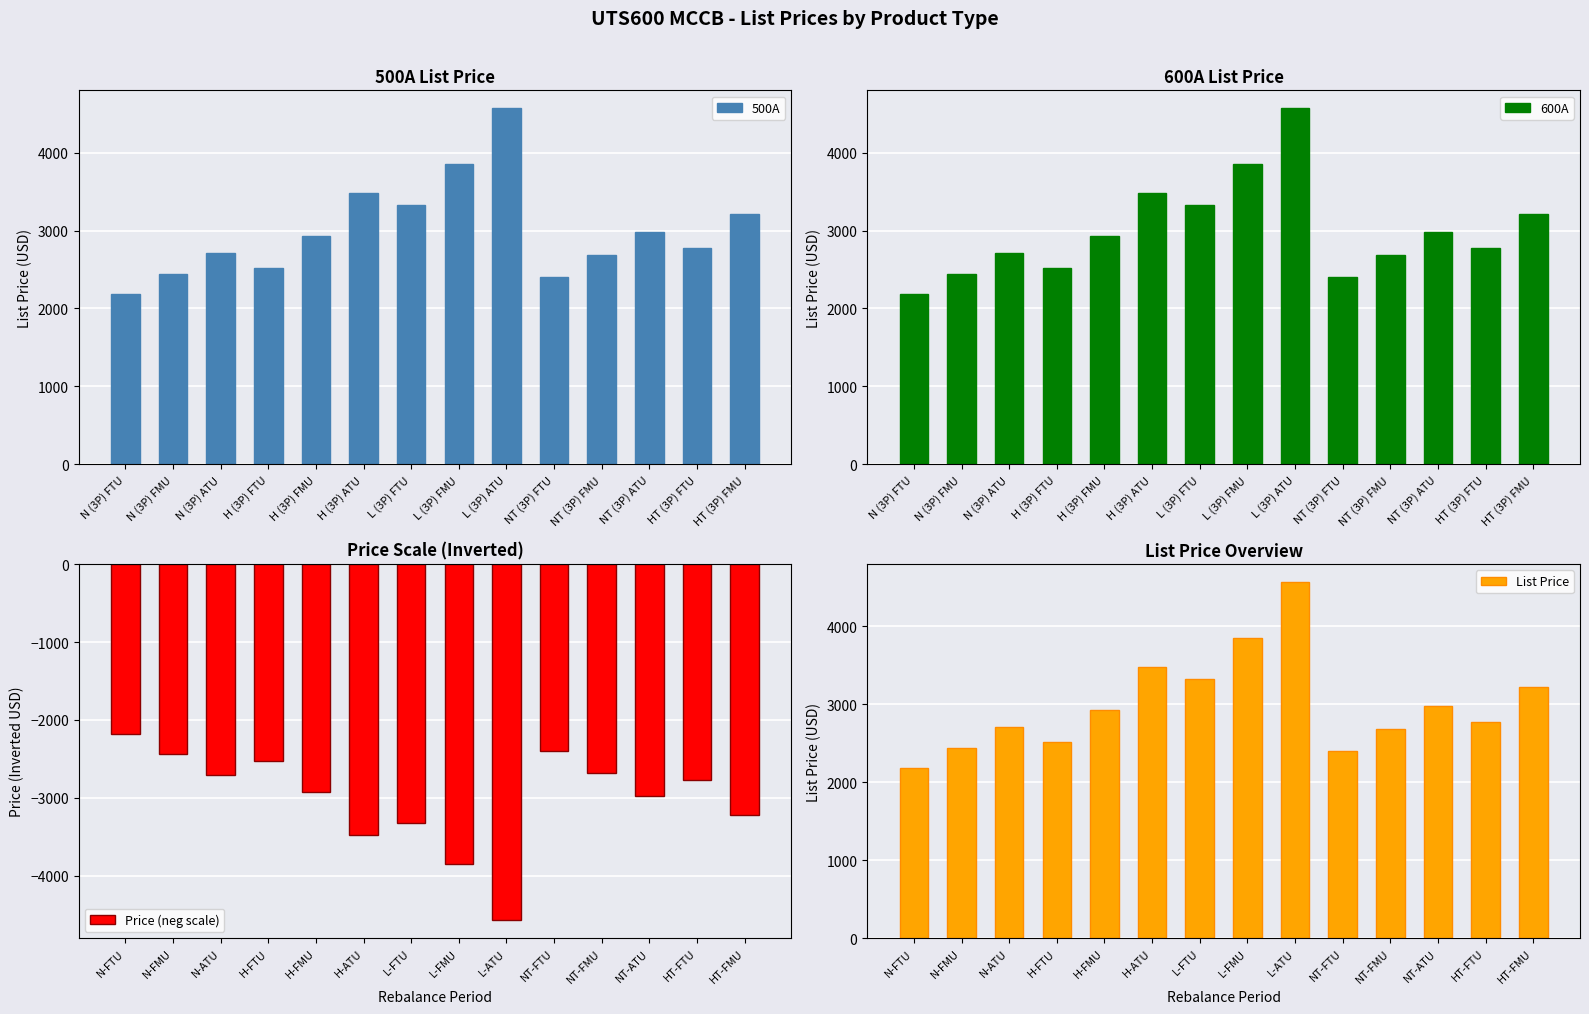

Is it true that 600A equals 2522 at H (3P) FTU?

True